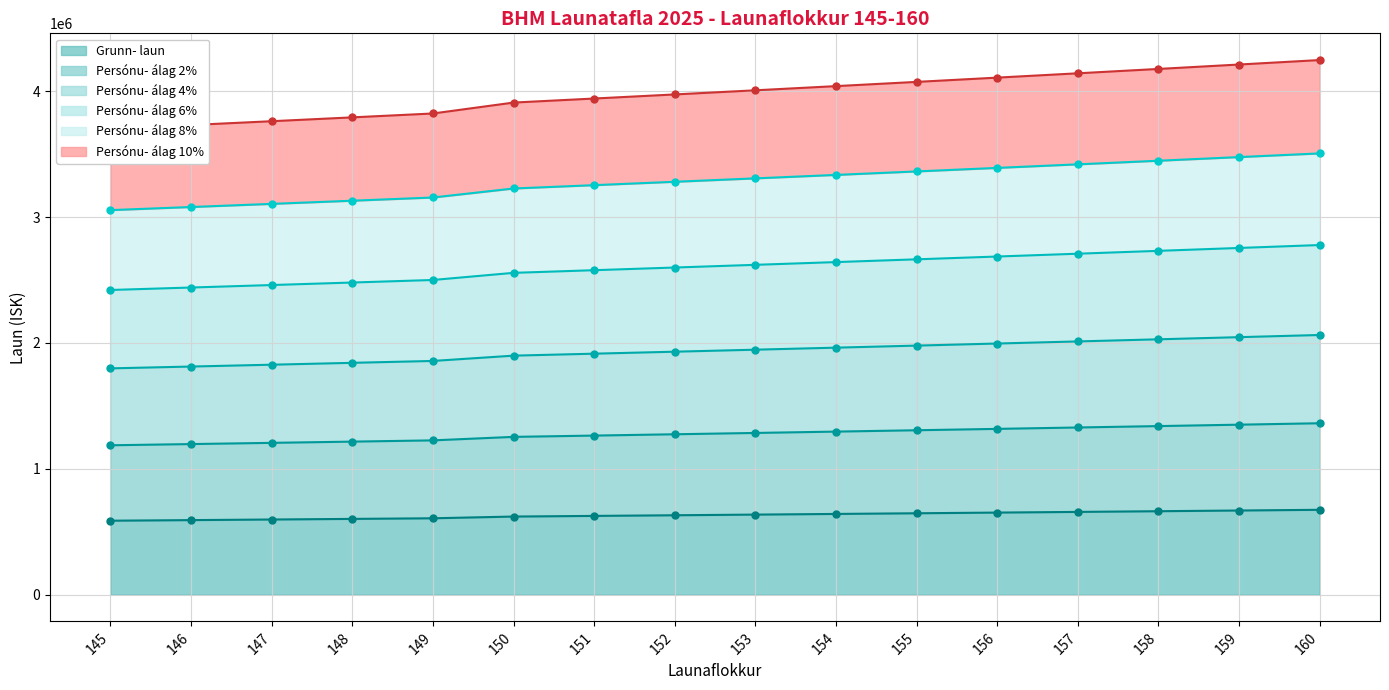

Which label corresponds to the smallest value in the chart?

145